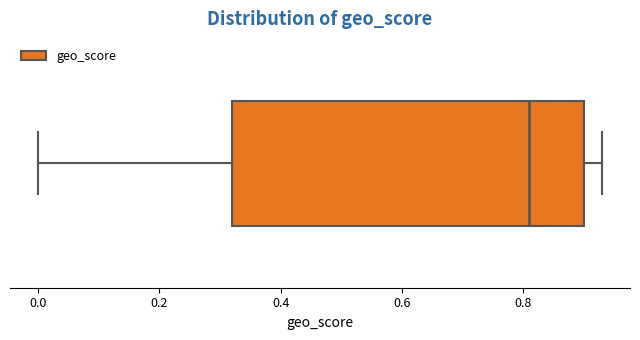

Transcribe this box plot: give where the median line is, the range the box spans, and where the two whiskers end, as read against the x-axis. The values are not printed on the chart, so give them approximately, as read against the axis.

median 0.82, box 0.32 to 0.90, whiskers 0.00 to 0.94